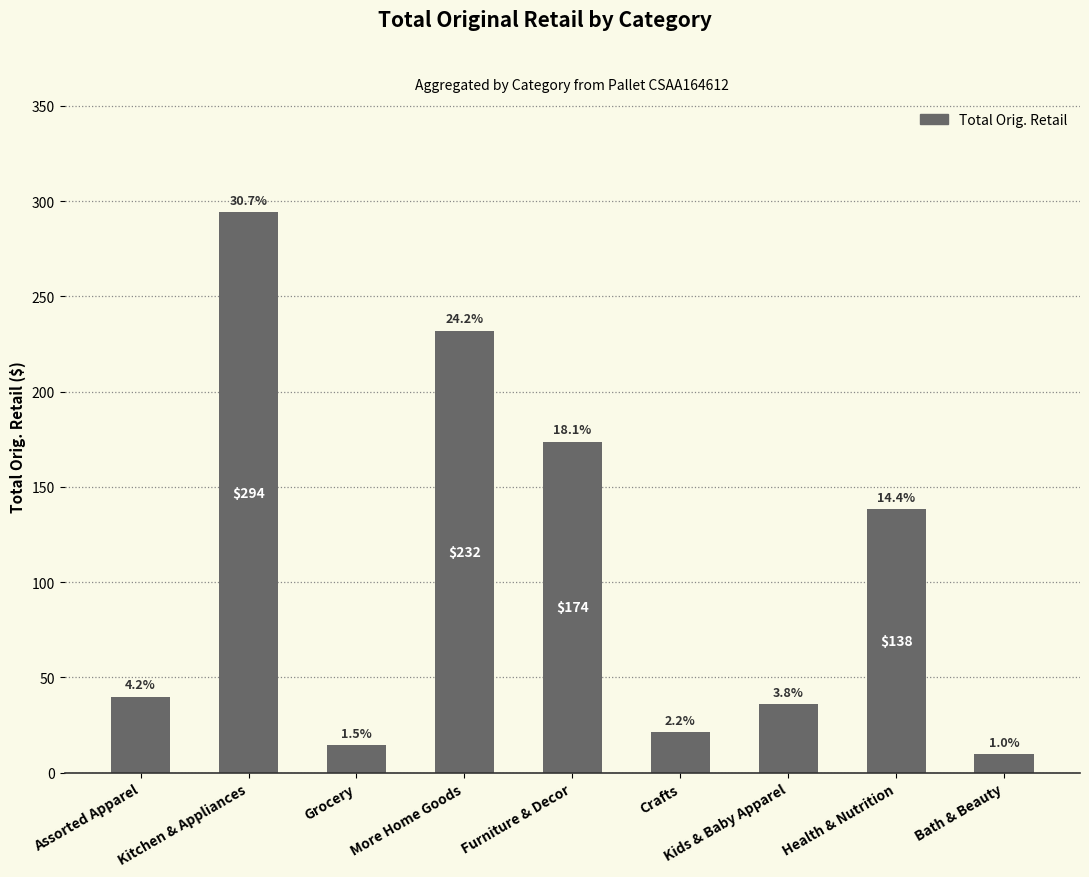

Reading left to right, list all the values displayed in this chart.

Assorted Apparel=40.0	Kitchen & Appliances=294.2	Grocery=14.4	More Home Goods=231.8	Furniture & Decor=173.8	Crafts=21.2	Kids & Baby Apparel=36.0	Health & Nutrition=138.2	Bath & Beauty=9.6